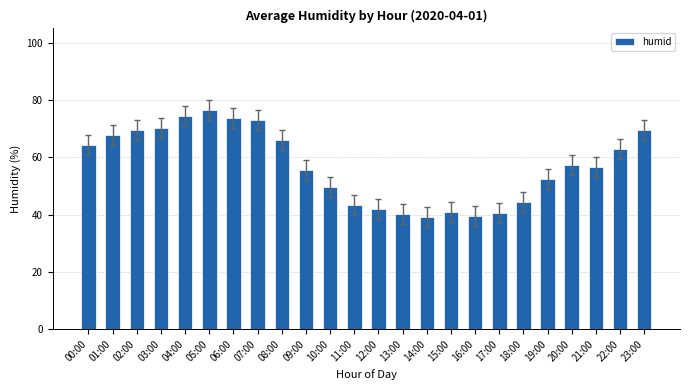

What is the approximate value at 14:00?

39.2